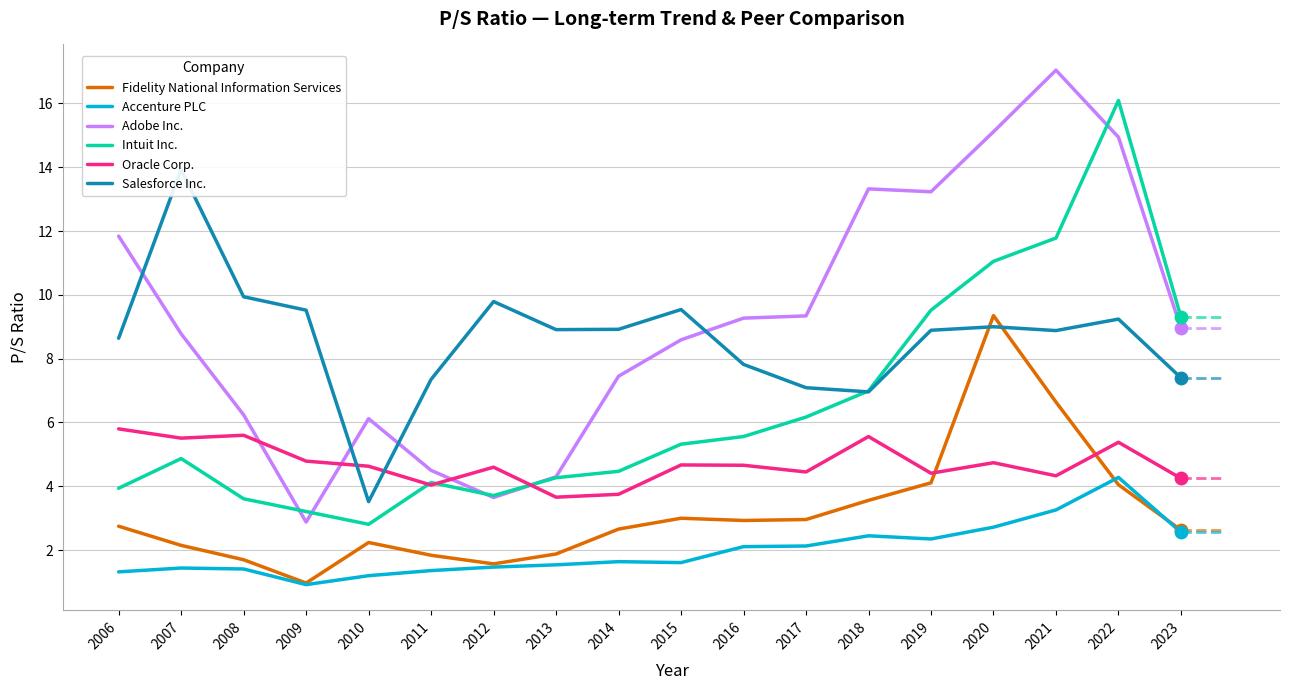

Is the value of Accenture PLC at 2022 greater than the value of Intuit Inc. at 2007?

No